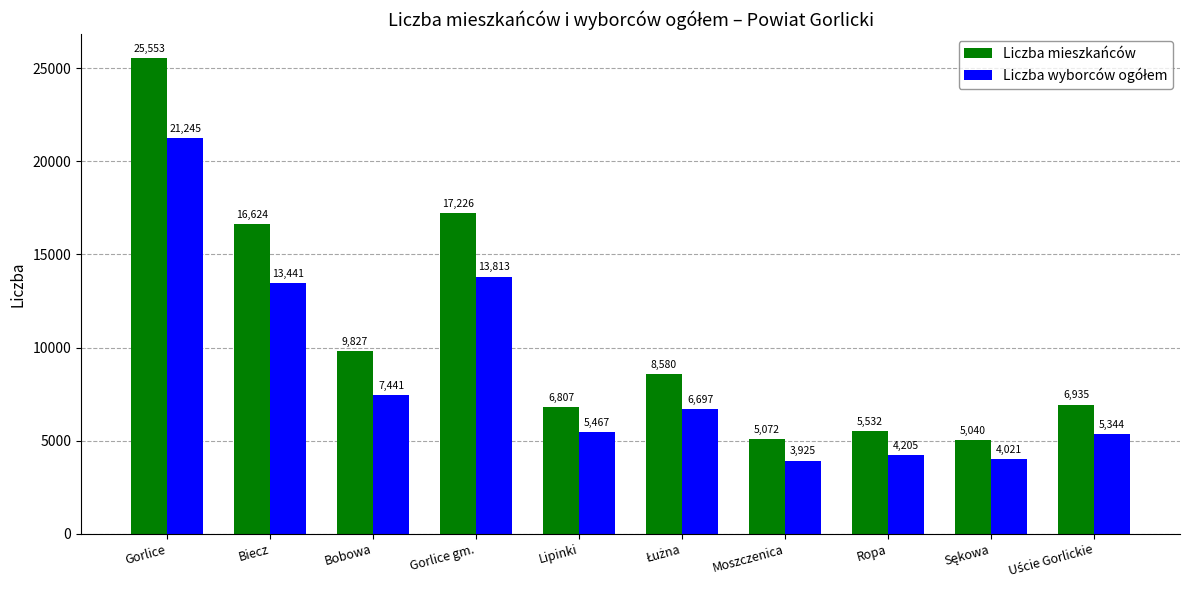

What is the maximum value for Liczba mieszkańców?

25553